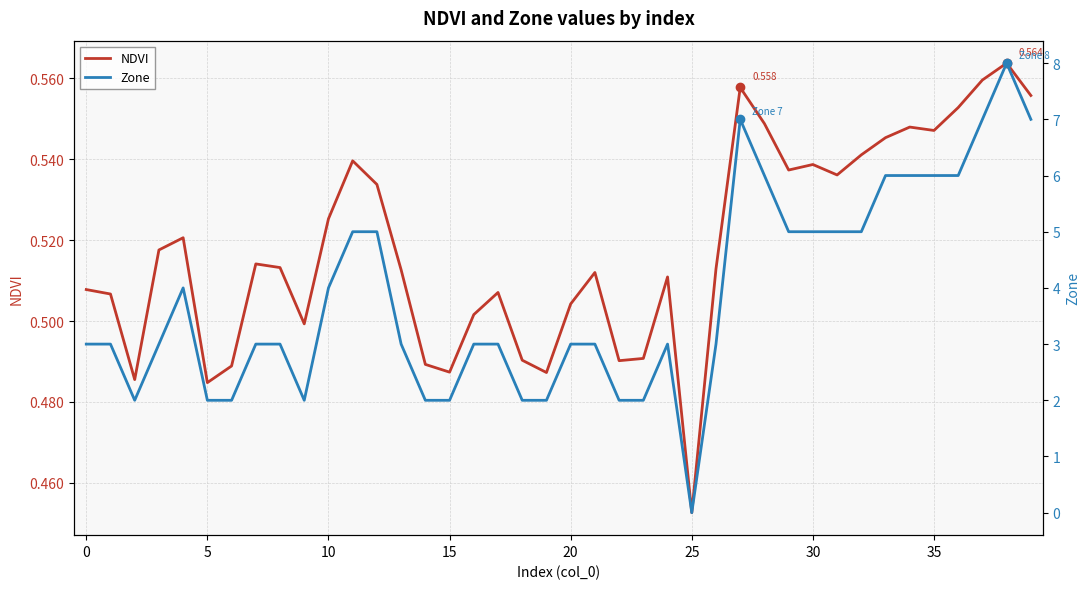

True or false: NDVI has more than 2 interior local peaks.

True